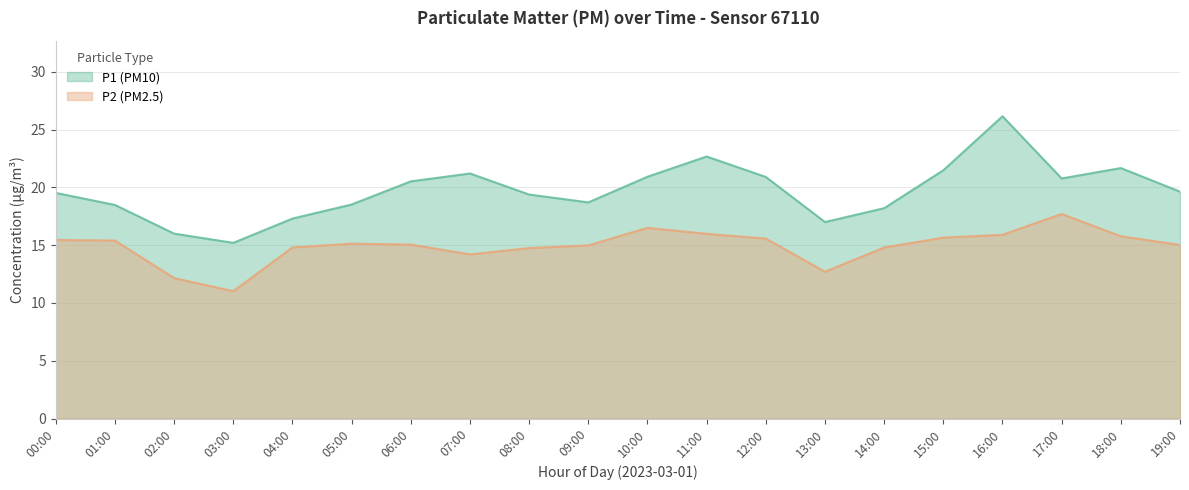

What position from the right is 02:00?

18